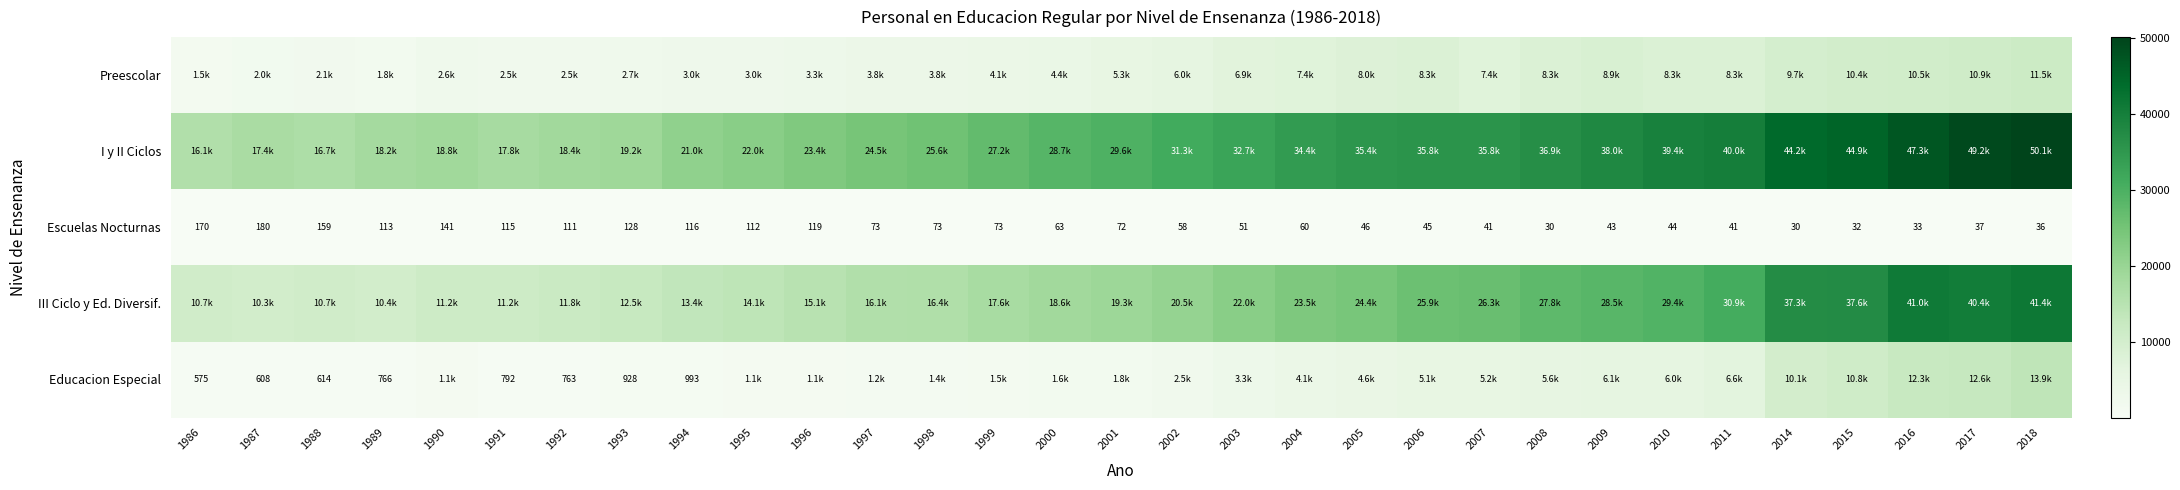

What is the maximum value shown in the chart?

50141